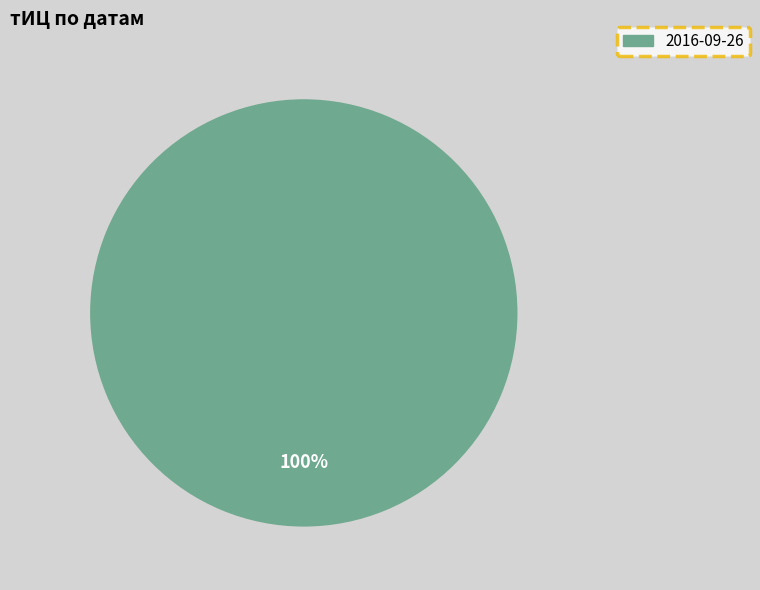

Which slice represents more than half of the pie?

2016-09-26